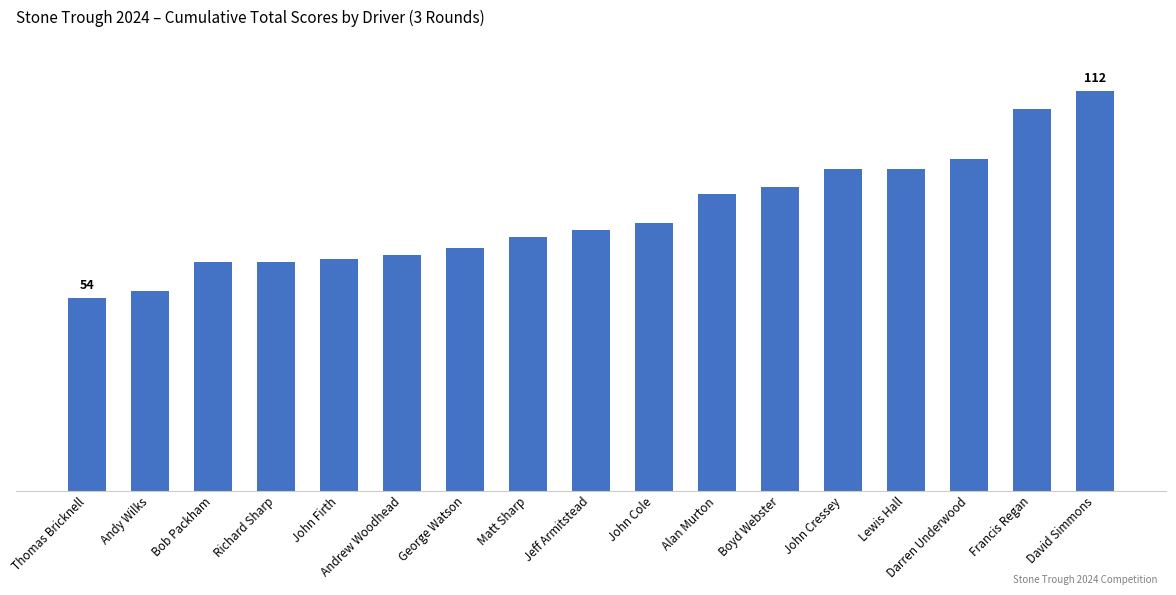

Are the bars horizontal?

No